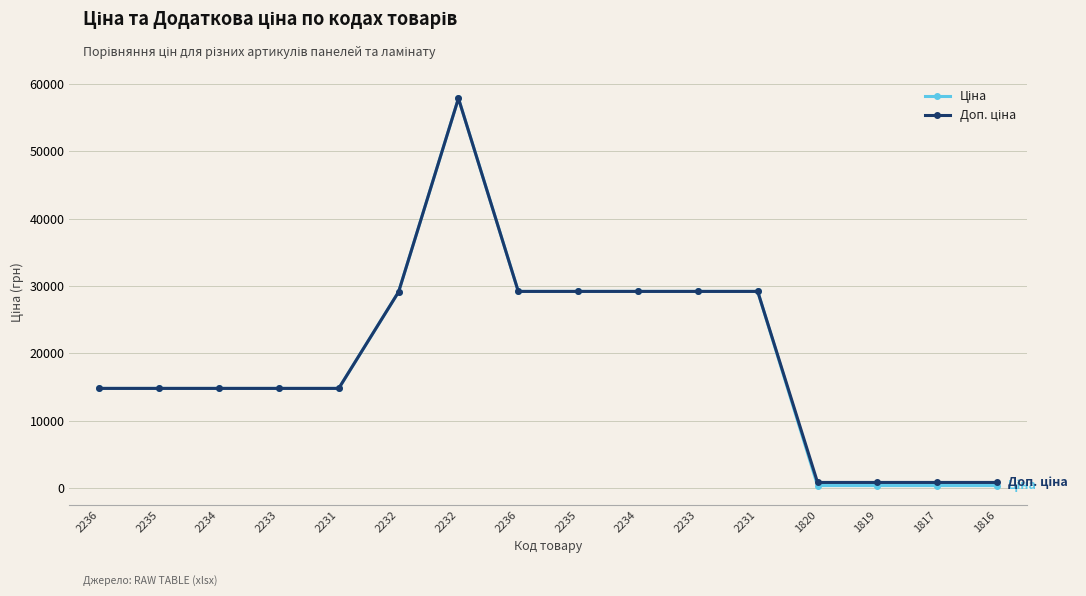

Reading left to right, transcribe all the data shown in this chart.

Ціна: 2236=14800.8	2235=14800.8	2234=14800.8	2233=14800.8	2231=14800.8	2232=29119.2	2232=57826.2	2236=29188.5	2235=29188.5	2234=29188.5	2233=29188.5	2231=29188.5	1820=386.9	1819=386.9	1817=386.9	1816=386.9
Доп. ціна: 2236=14800.8	2235=14800.8	2234=14800.8	2233=14800.8	2231=14800.8	2232=29119.2	2232=57826.2	2236=29188.5	2235=29188.5	2234=29188.5	2233=29188.5	2231=29188.5	1820=849.0	1819=849.0	1817=849.0	1816=849.0